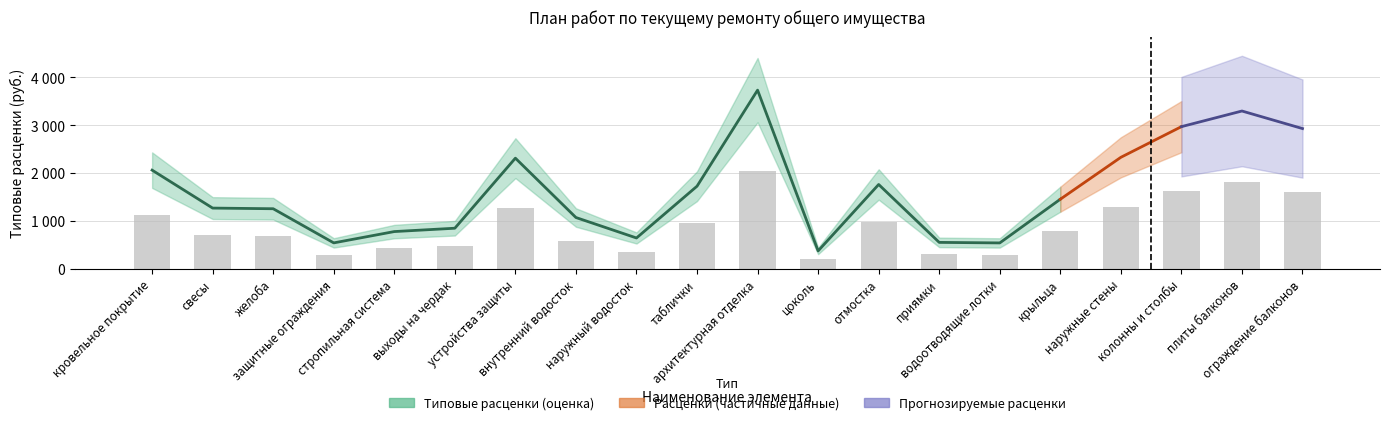

Where is Типовые расценки (за единицу) nearest to the value 2054?

кровельное покрытие